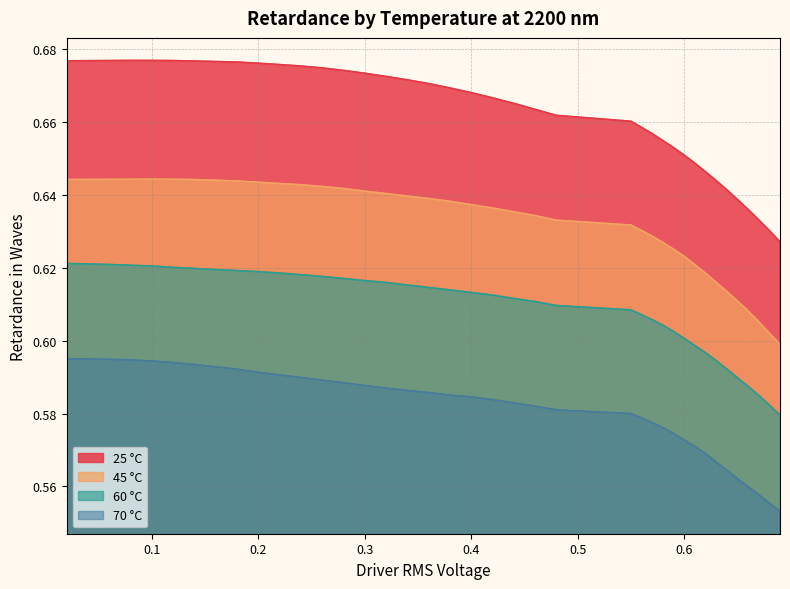

True or false: 45 °C and 25 °C cross at least once.

False